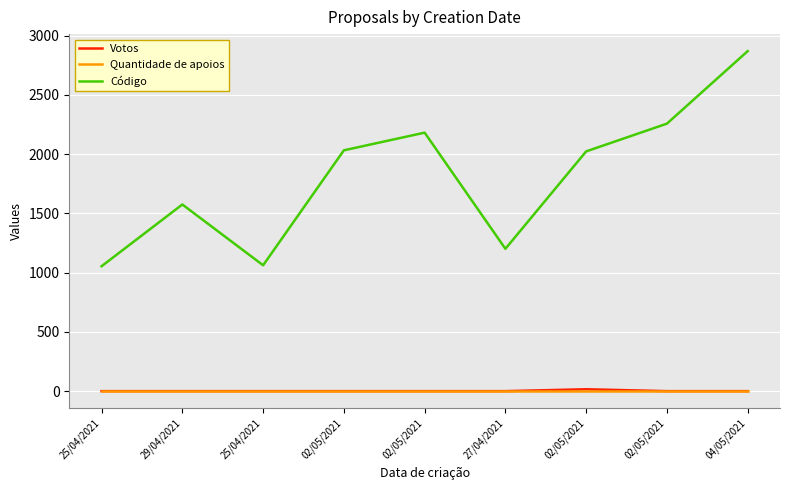

Reading left to right, list all the values displayed in this chart.

Votos: 25/04/2021=0	29/04/2021=0	25/04/2021=0	02/05/2021=0	02/05/2021=0	27/04/2021=0	02/05/2021=16	02/05/2021=0	04/05/2021=0
Quantidade de apoios: 25/04/2021=0	29/04/2021=0	25/04/2021=0	02/05/2021=0	02/05/2021=0	27/04/2021=0	02/05/2021=0	02/05/2021=0	04/05/2021=0
Código: 25/04/2021=1054	29/04/2021=1575	25/04/2021=1062	02/05/2021=2032	02/05/2021=2181	27/04/2021=1201	02/05/2021=2023	02/05/2021=2257	04/05/2021=2869